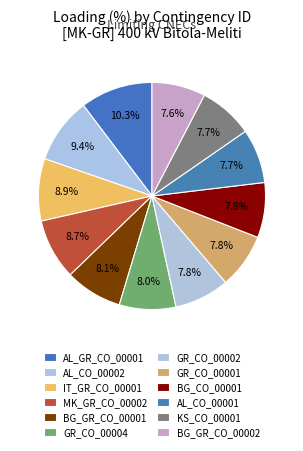

To the nearest percent, what is the combined percentage of GR_CO_00004 and MK_GR_CO_00002?

17%